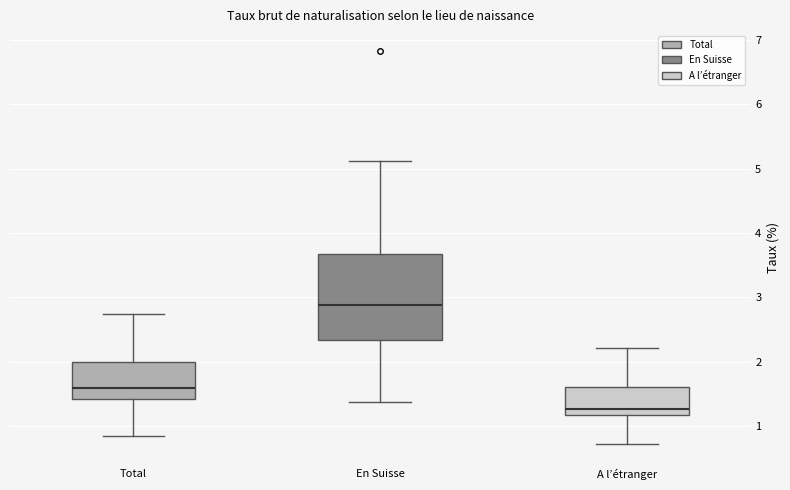

Reading left to right, transcribe this box plot: for each box, give where its median line is, the range the box spans, and where its two whiskers end, as read against the y-axis. The values are not printed on the chart, so give them approximately, as read against the axis.

Total: median 1.6, box 1.4 to 2.0, whiskers 0.8 to 2.7
En Suisse: median 2.9, box 2.3 to 3.7, whiskers 1.4 to 5.1
A l’étranger: median 1.3, box 1.2 to 1.6, whiskers 0.7 to 2.2